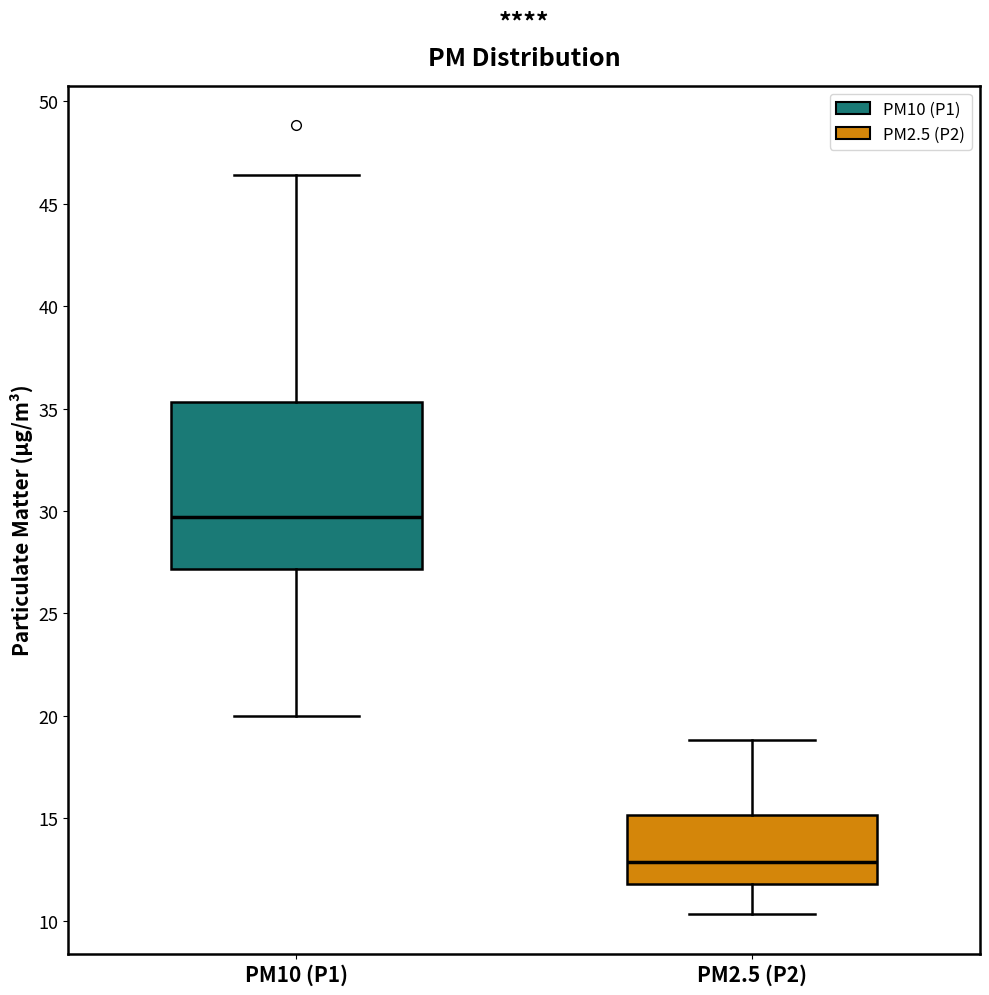

Reading left to right, transcribe this box plot: for each box, give where its median line is, the range the box spans, and where its two whiskers end, as read against the y-axis. The values are not printed on the chart, so give them approximately, as read against the axis.

PM10 (P1): median 29.5, box 27.0 to 35.5, whiskers 20.0 to 46.5
PM2.5 (P2): median 13.0, box 12.0 to 15.0, whiskers 10.5 to 19.0